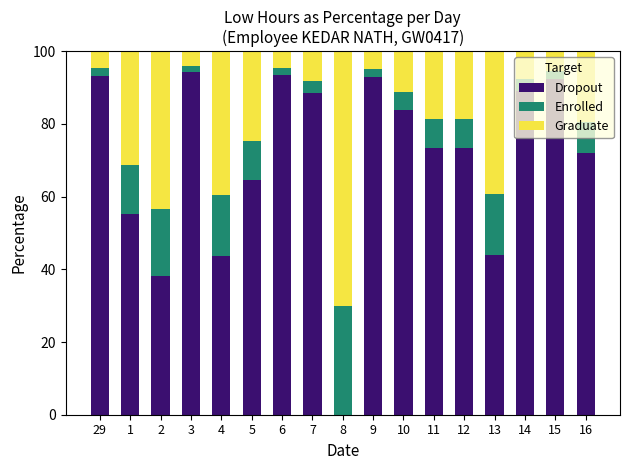

What is the total value across all series at 29?

100.0